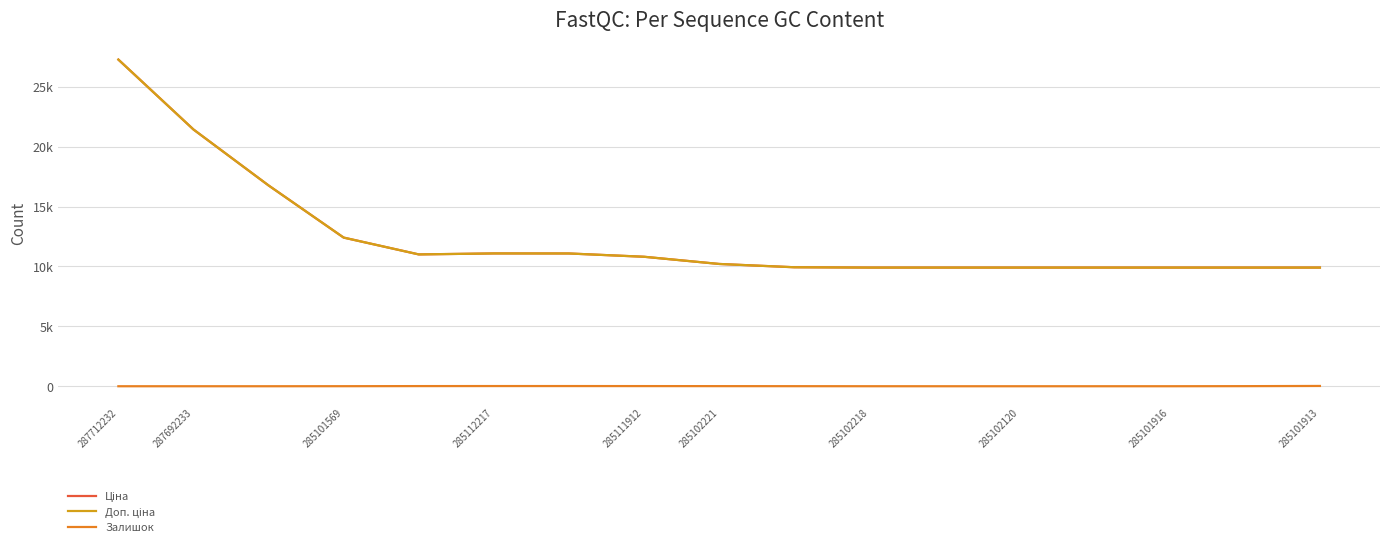

Where does the Доп. ціна series first go above 10210?

287712232